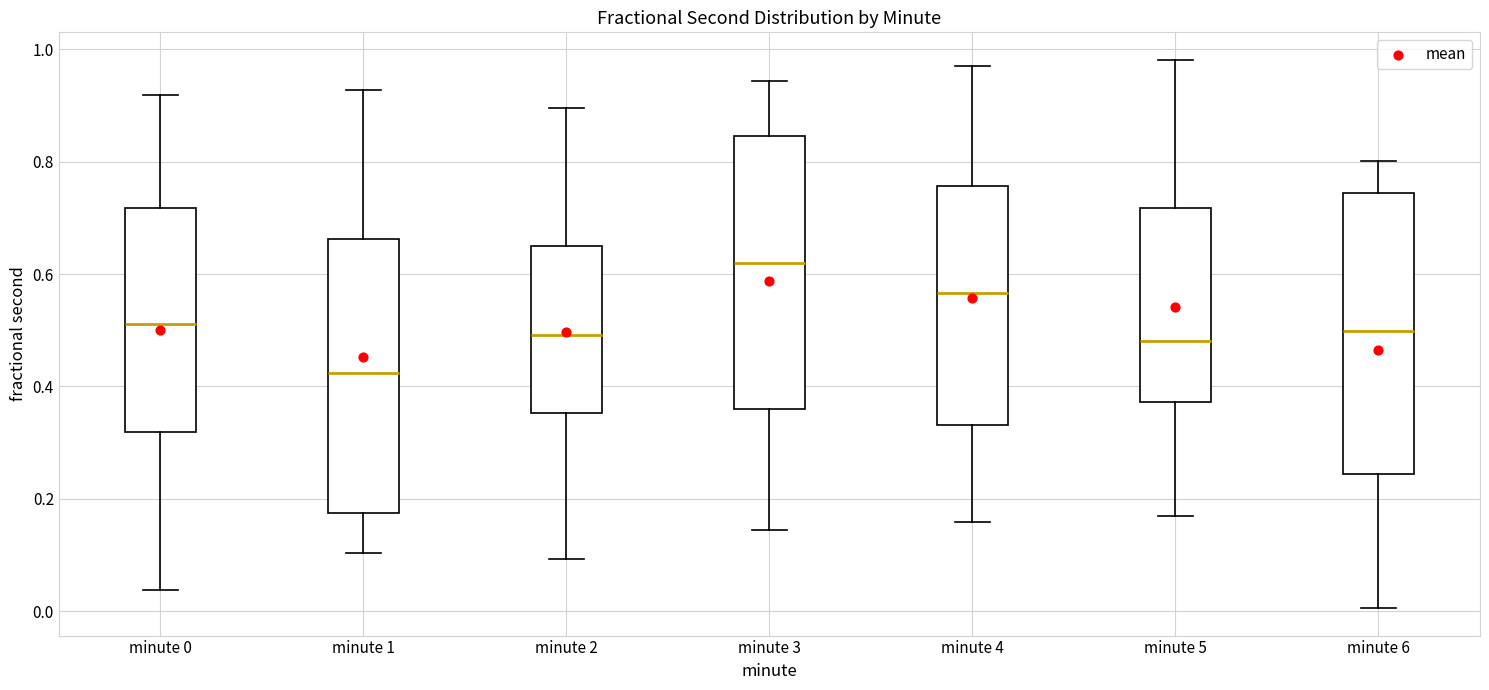

Reading left to right, transcribe this box plot: for each box, give where its median line is, the range the box spans, and where its two whiskers end, as read against the y-axis. The values are not printed on the chart, so give them approximately, as read against the axis.

minute 0: median 0.52, box 0.32 to 0.72, whiskers 0.04 to 0.92
minute 1: median 0.42, box 0.18 to 0.66, whiskers 0.10 to 0.92
minute 2: median 0.50, box 0.36 to 0.66, whiskers 0.10 to 0.90
minute 3: median 0.62, box 0.36 to 0.84, whiskers 0.14 to 0.94
minute 4: median 0.56, box 0.34 to 0.76, whiskers 0.16 to 0.98
minute 5: median 0.48, box 0.38 to 0.72, whiskers 0.18 to 0.98
minute 6: median 0.50, box 0.24 to 0.74, whiskers 0.00 to 0.80